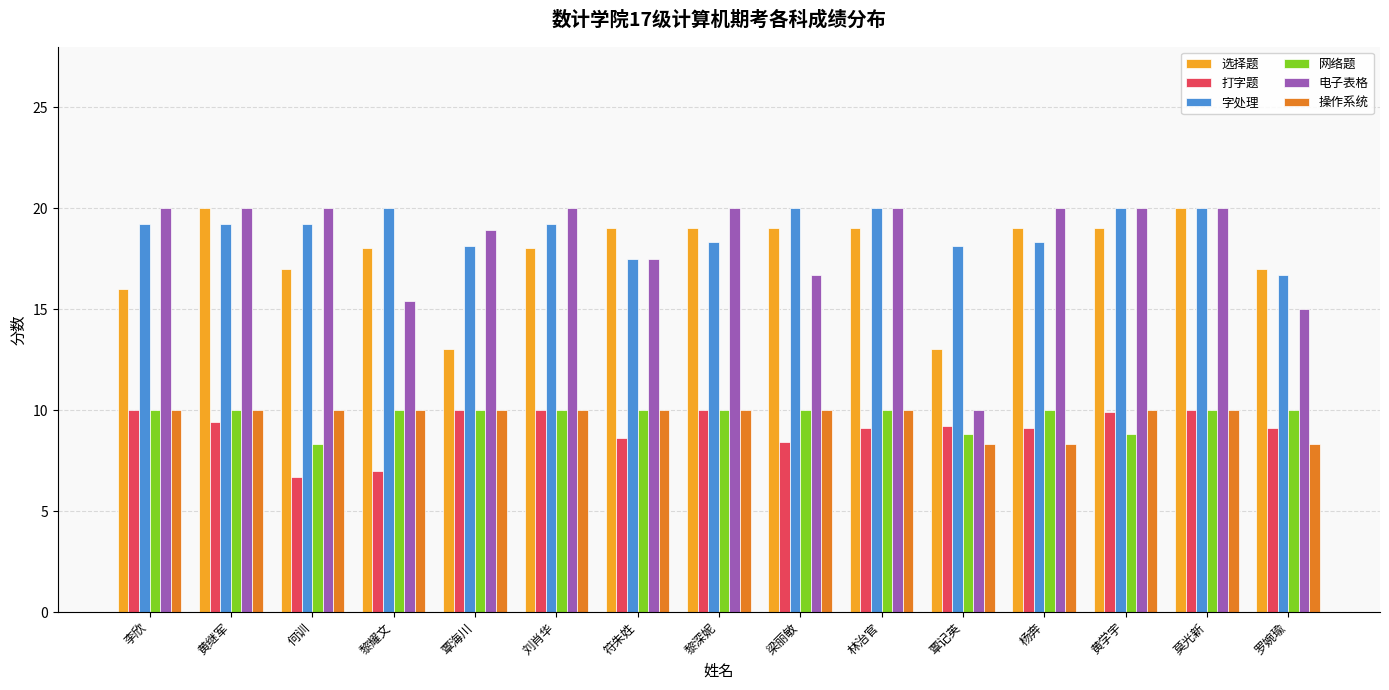

Are the bars grouped side by side (vs. stacked)?

Yes